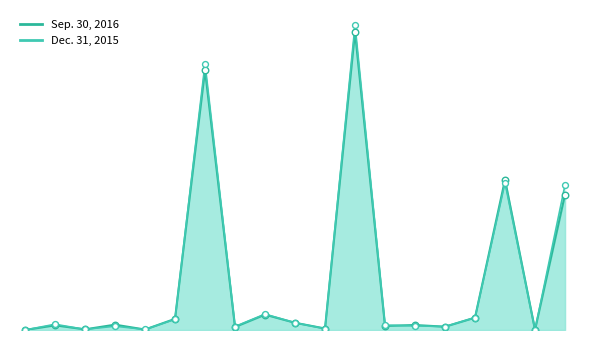

Which series has the largest Y range (max minus min)?

Dec. 31, 2015